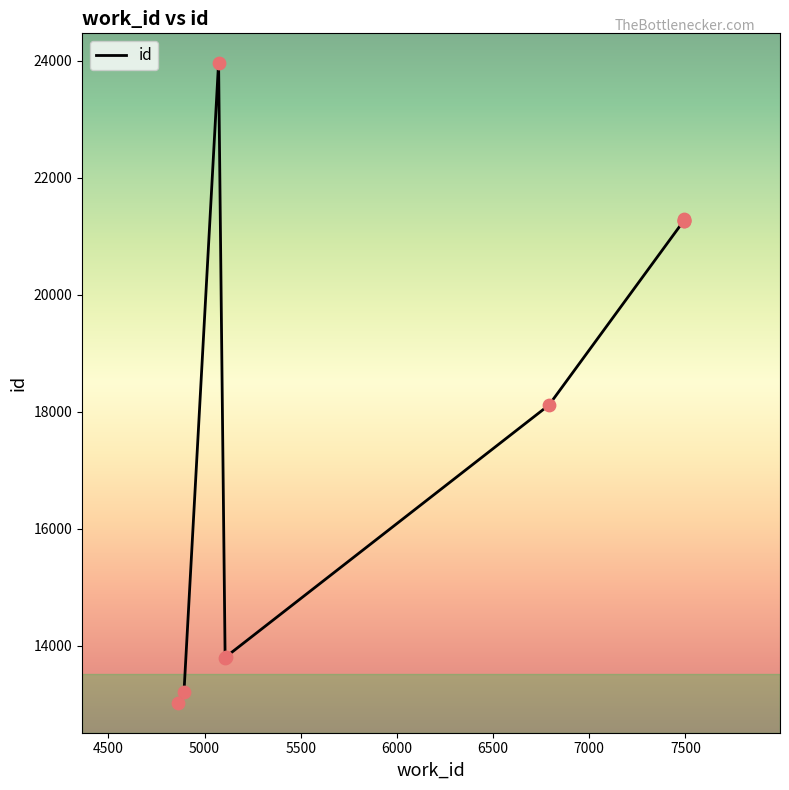

What is the ratio of the value at 5500 to the value at 5000?

0.6